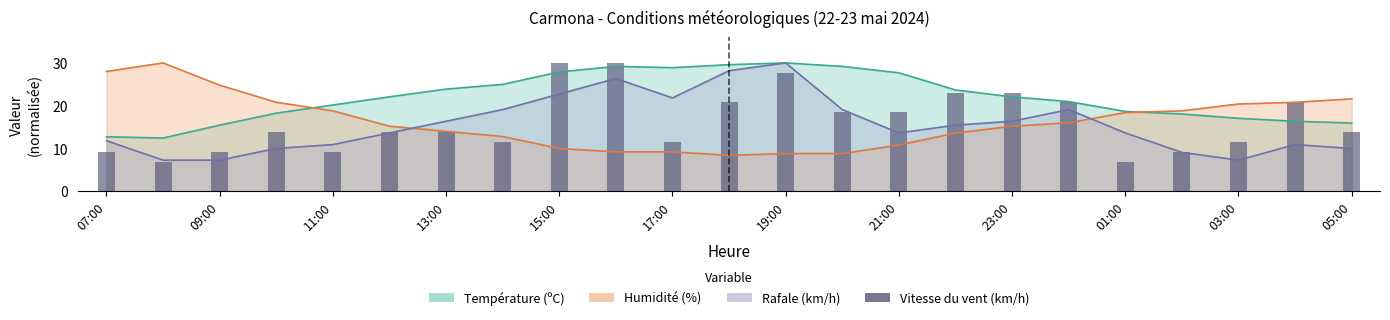

What is the difference between the maximum and second lowest values?

23.0